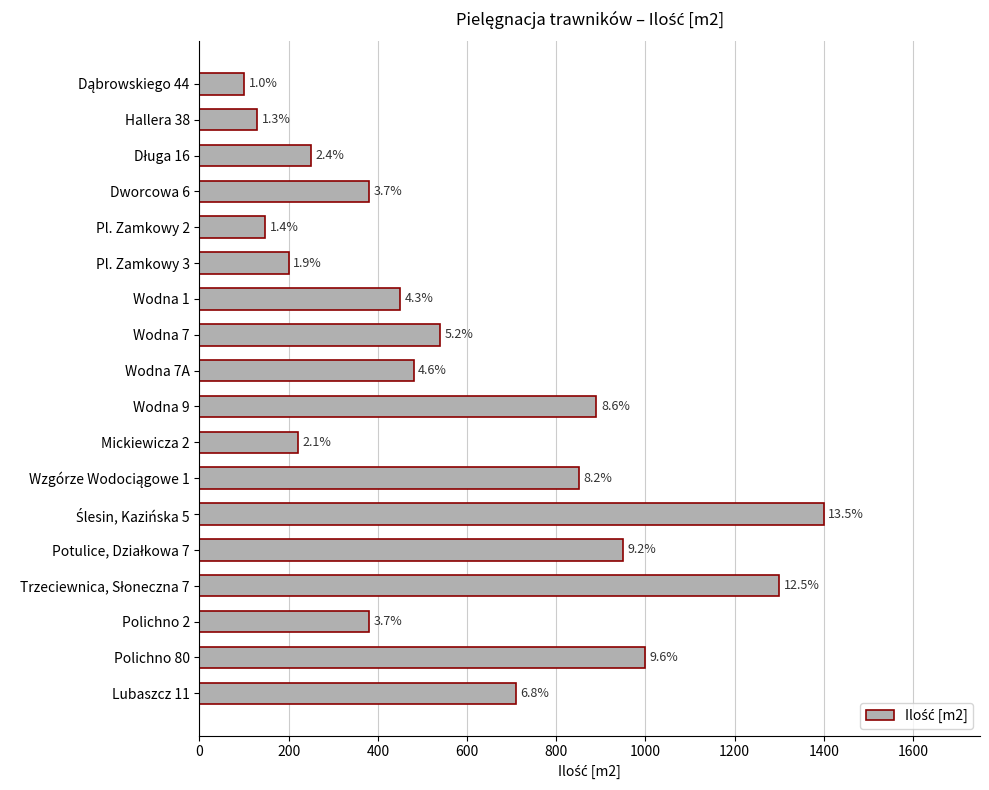

What is the average value?

576